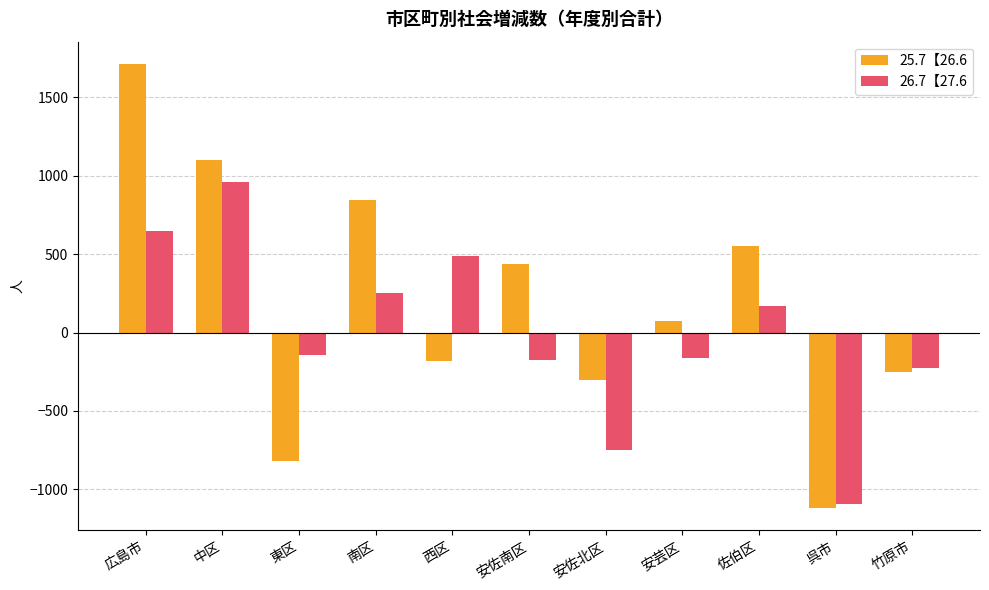

What is the smallest value displayed?

-1120